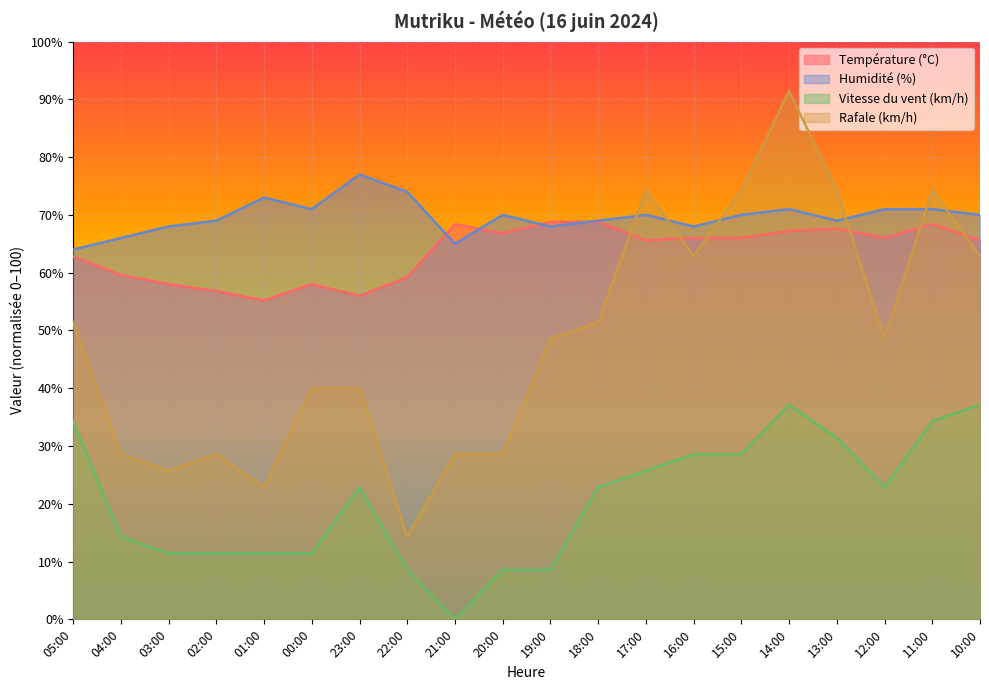

What is the average value of the Rafale (km/h) series?

48.6